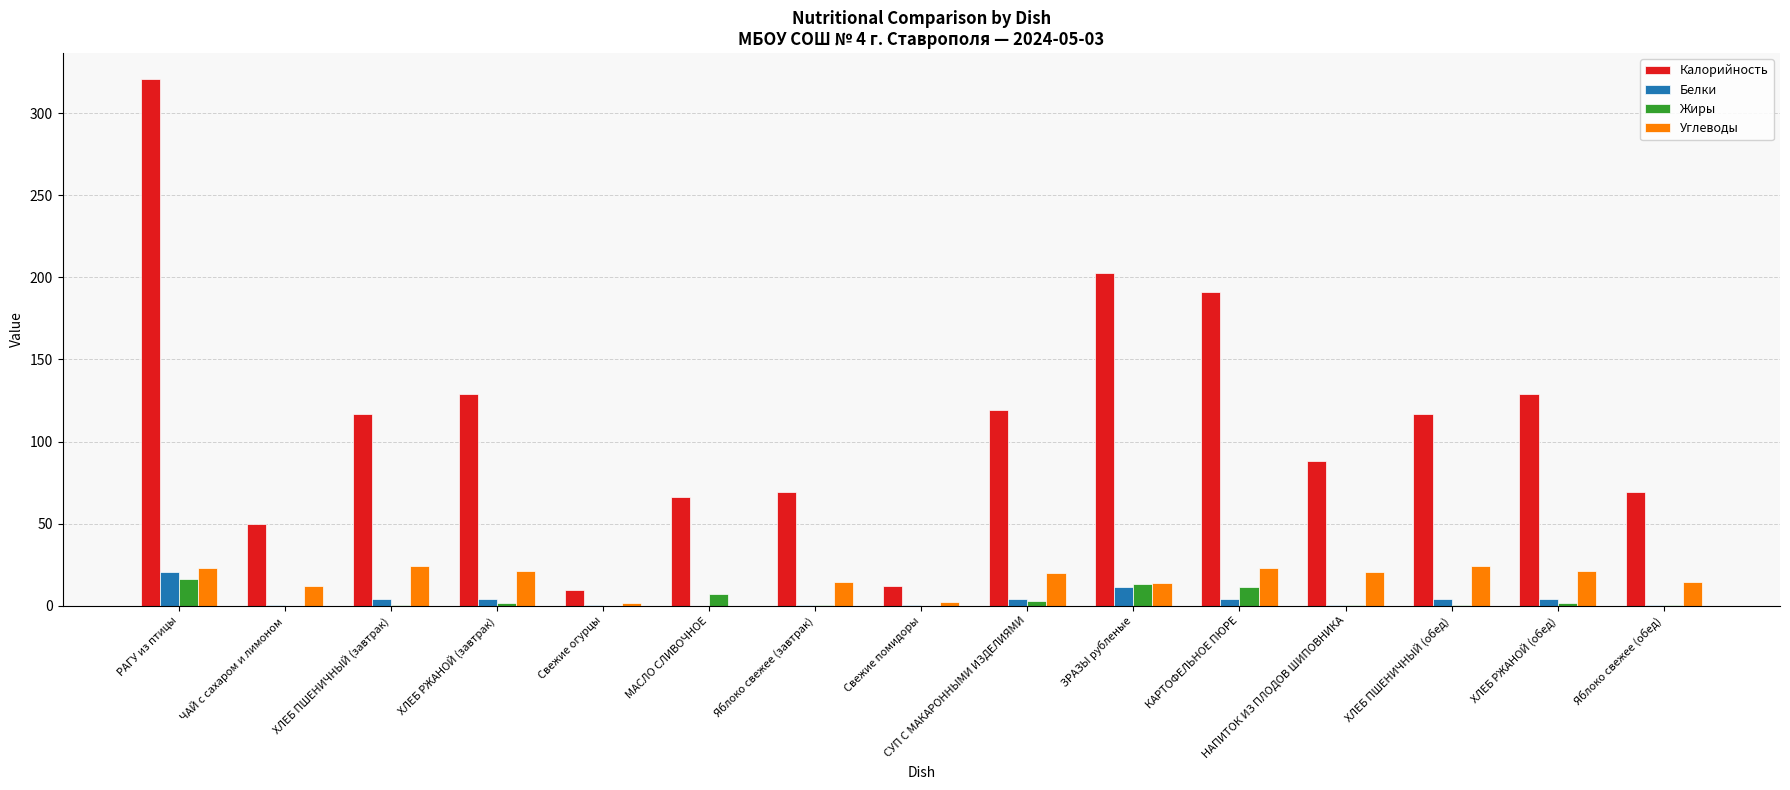

At which label does Калорийность reach its peak?

РАГУ из птицы